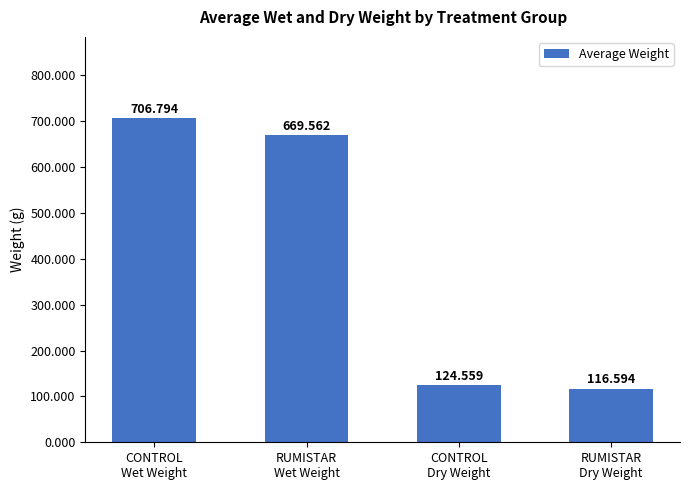

Reading left to right, list all the values displayed in this chart.

CONTROL
Wet Weight=706.8	RUMISTAR
Wet Weight=669.6	CONTROL
Dry Weight=124.6	RUMISTAR
Dry Weight=116.6